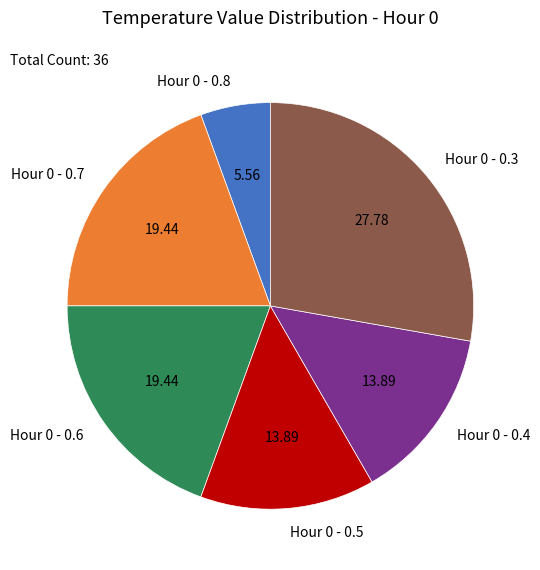

Is it true that Hour 0 - 0.3 is 1% of the pie?

False